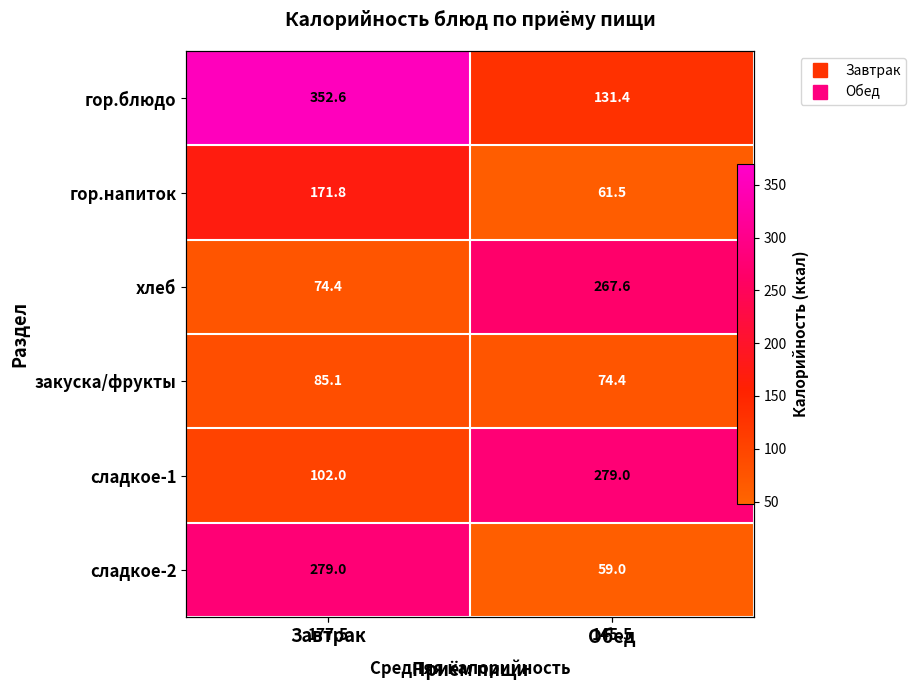

What is the highest value of the закуска/фрукты series?

85.1